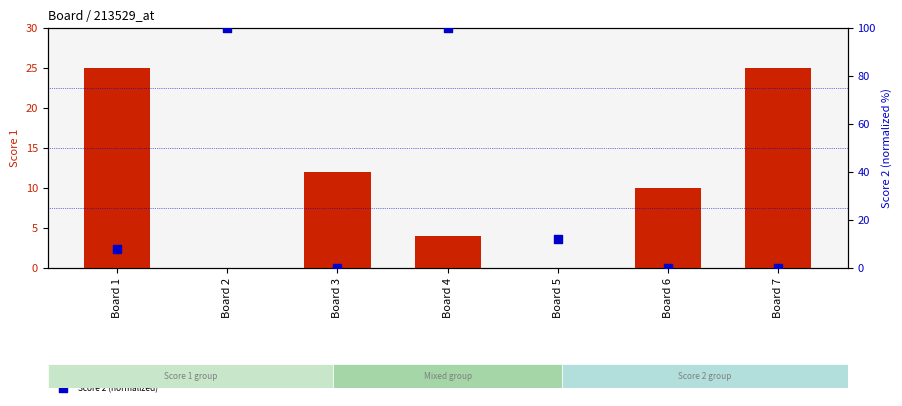

Which series contains the highest Y value?

Score 2 (normalized)